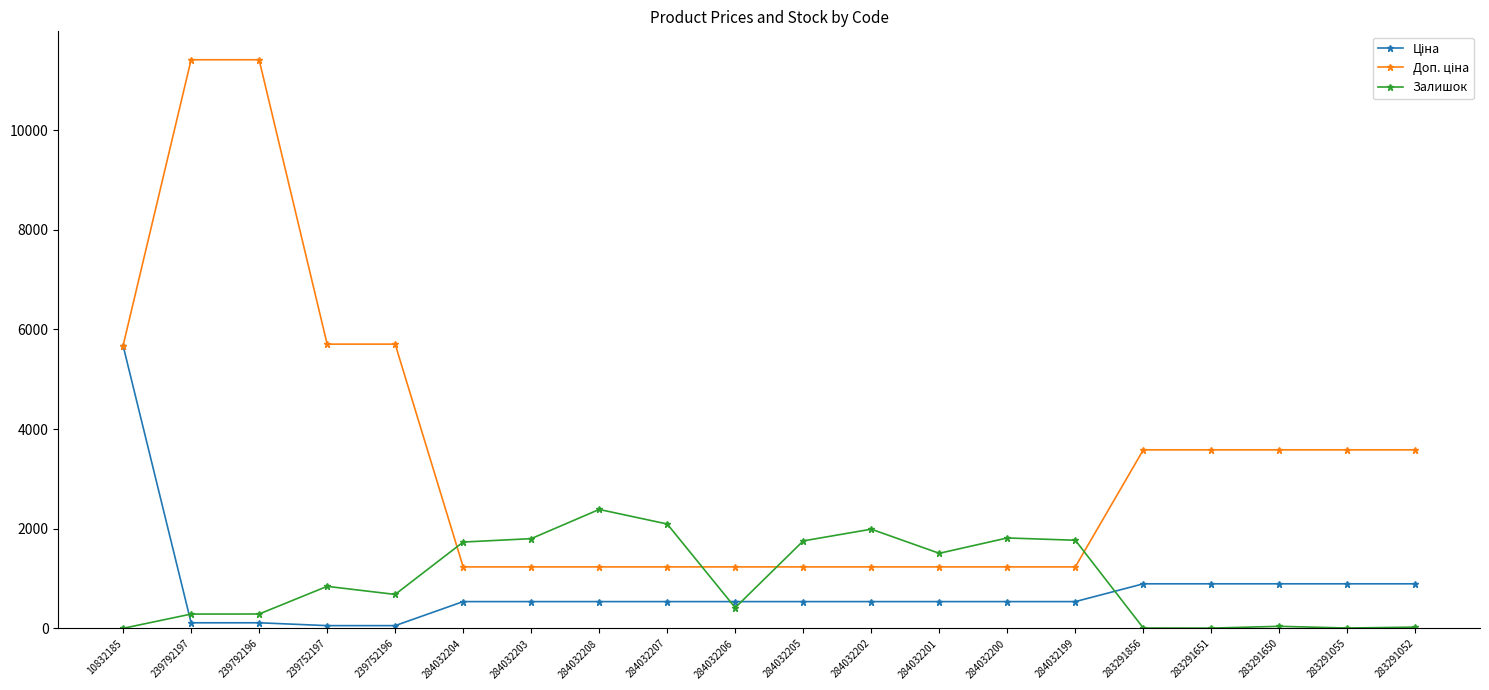

The Залишок series shows 289.0 at 239792197. True or false?

True